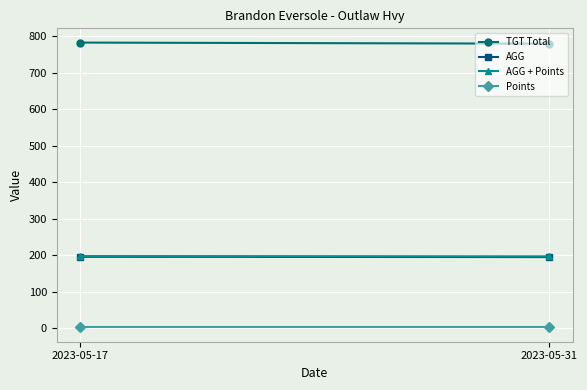

What is the smallest value displayed?

2.0